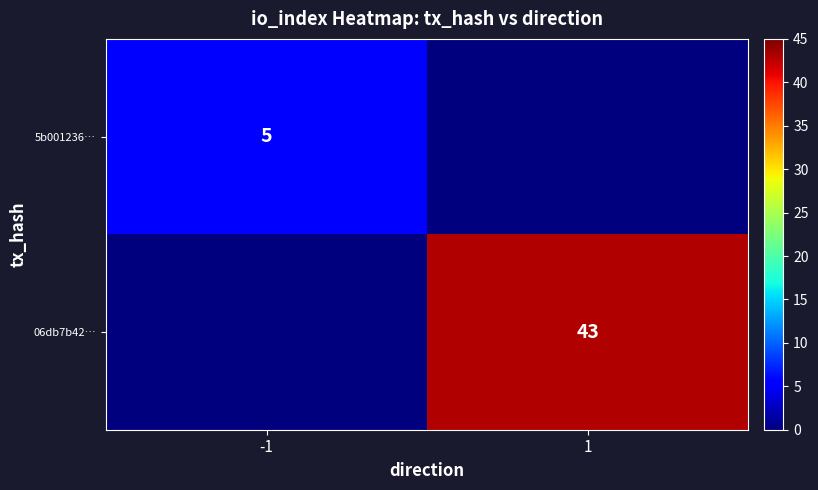

Is it true that 06db7b42… equals 43 at 1?

True